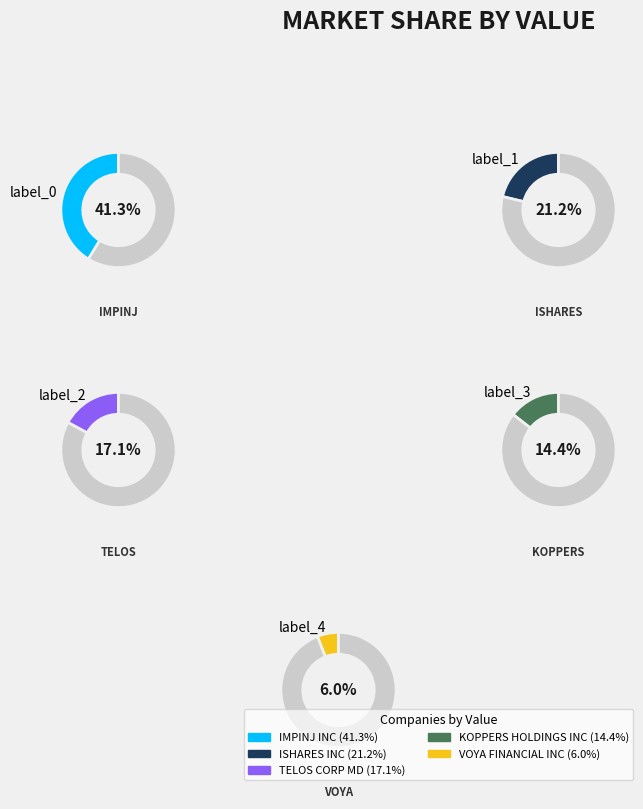

True or false: TELOS CORP MD accounts for 17% of the total.

True